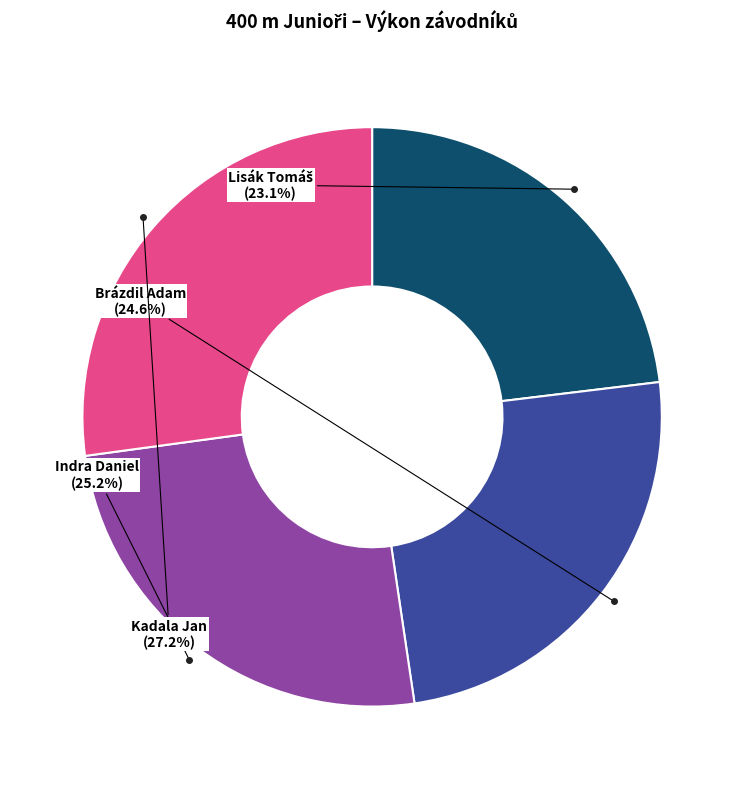

Does any single category account for the majority?

No